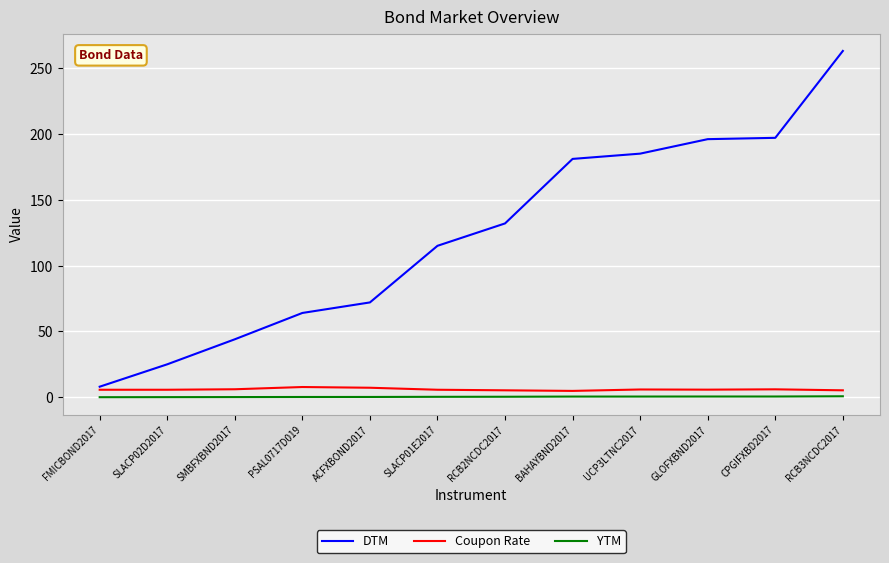

What is the sum of the YTM values at GLOFXBND2017 and SMBFXBND2017?

0.7